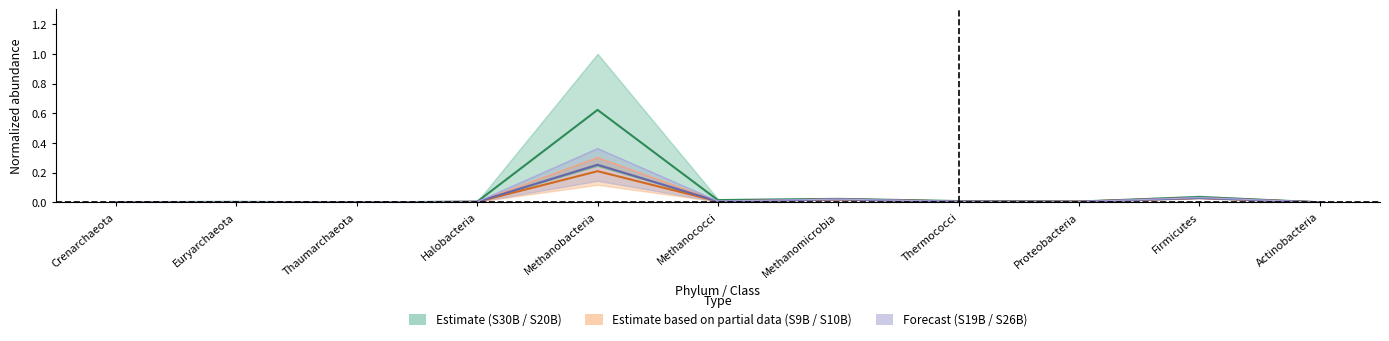

Which label corresponds to the smallest value in the chart?

Thaumarchaeota